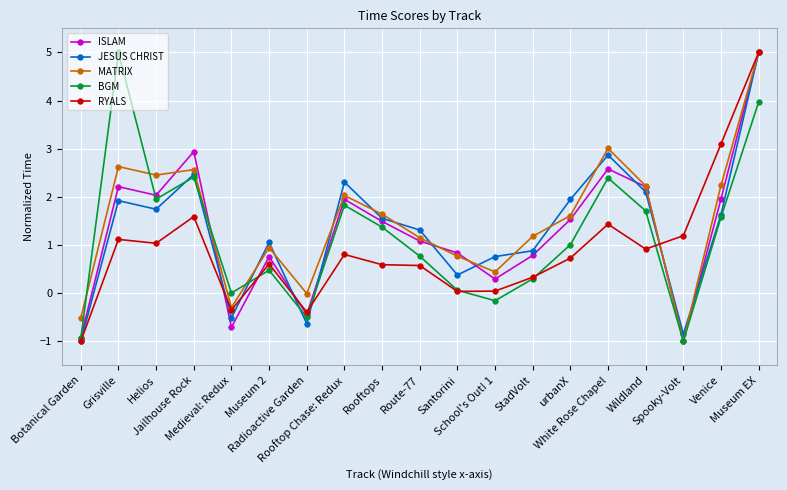

The value of RYALS at Radioactive Garden is -0.4. True or false?

True